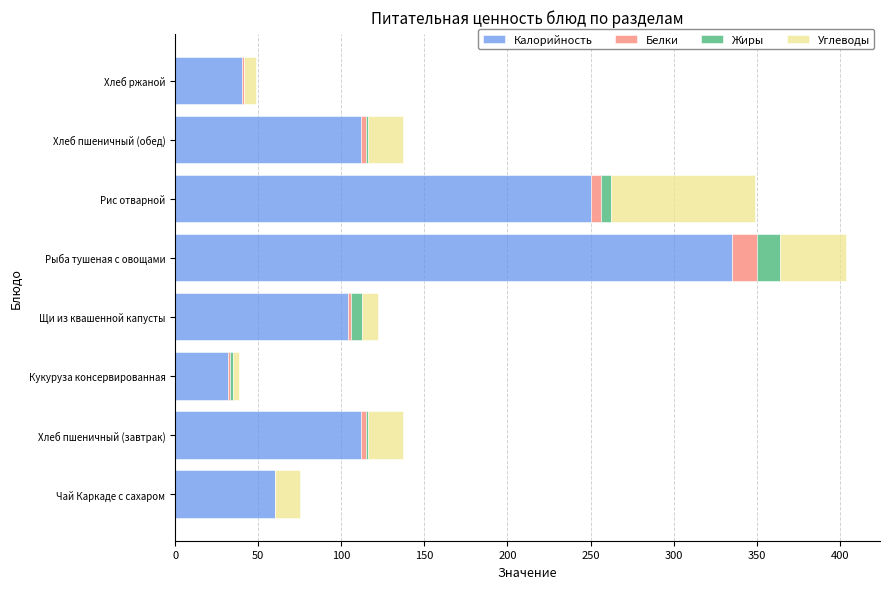

At which category is the sum across all series the highest?

Рыба тушеная с овощами